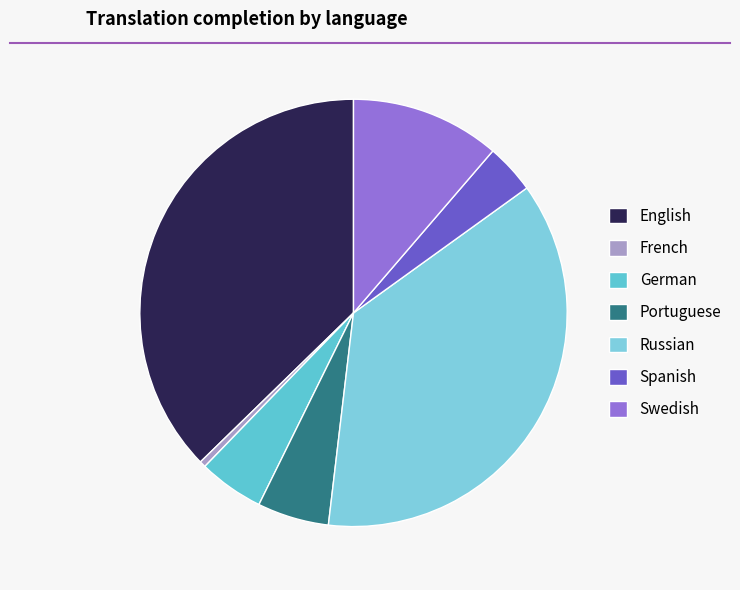

To the nearest percent, what is the average slice percentage?

14%